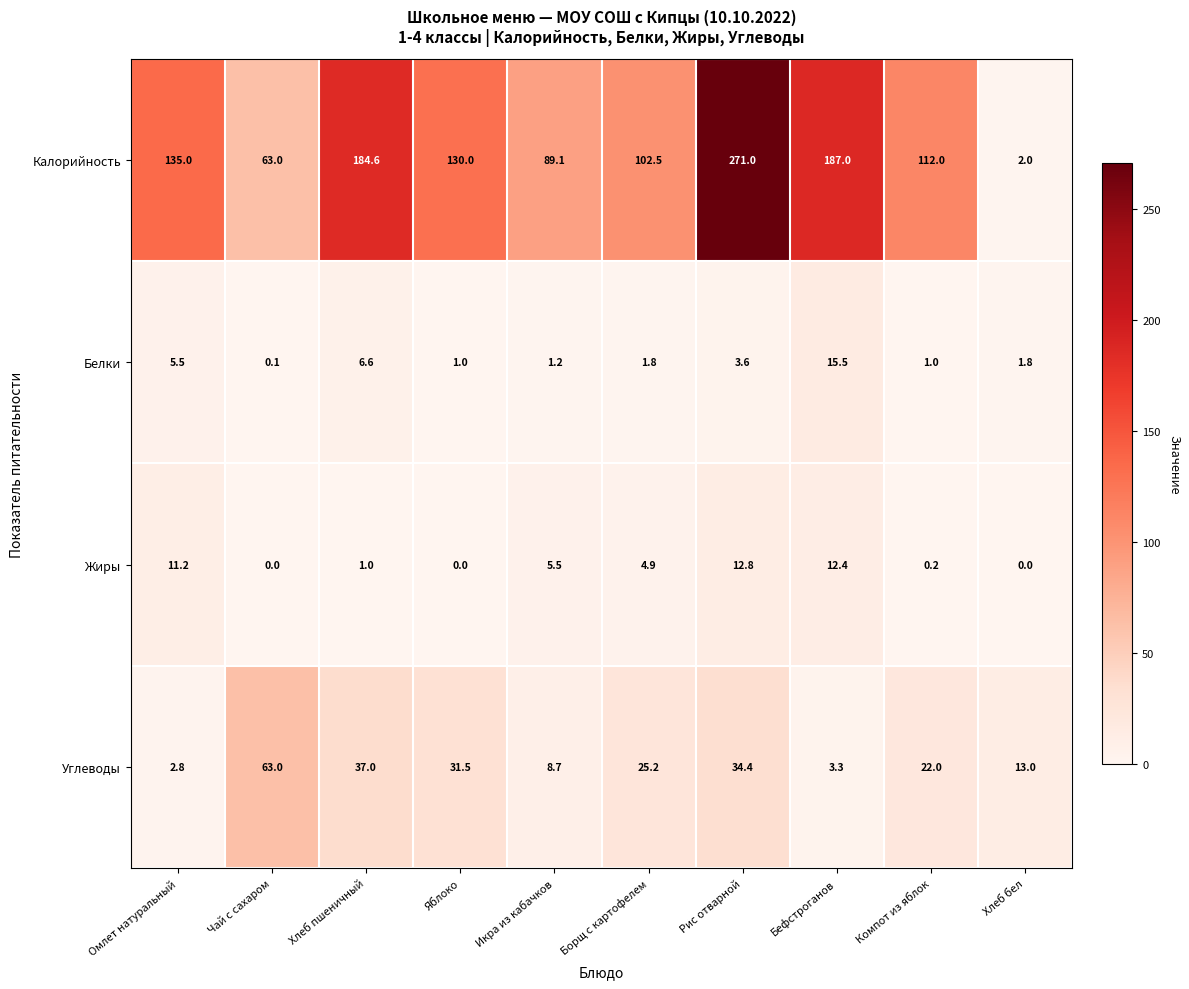

What is the average value of the Калорийность series?

127.6